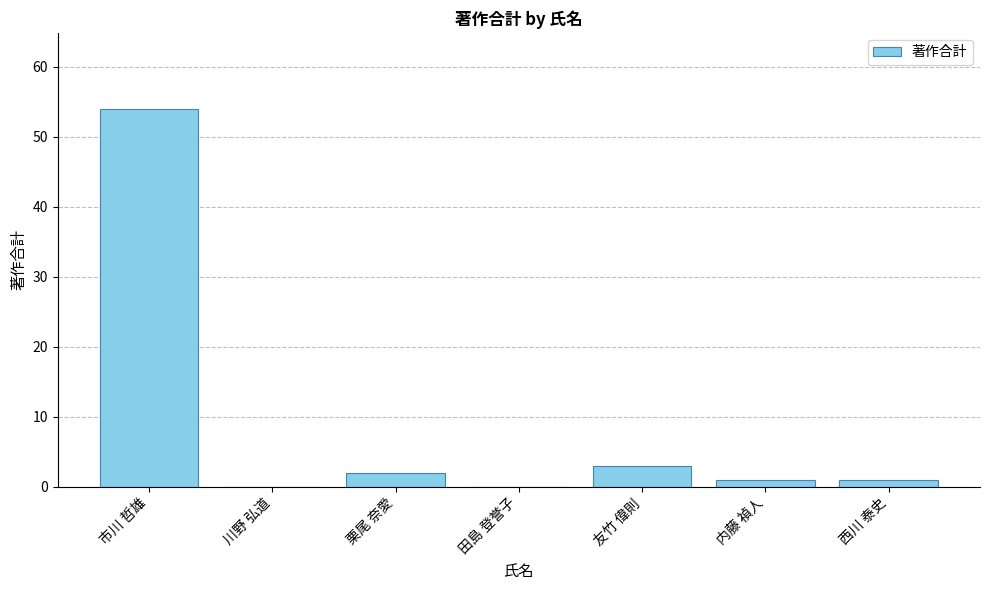

What is the difference between the values at 田島 登誉子 and 内藤 禎人?

1